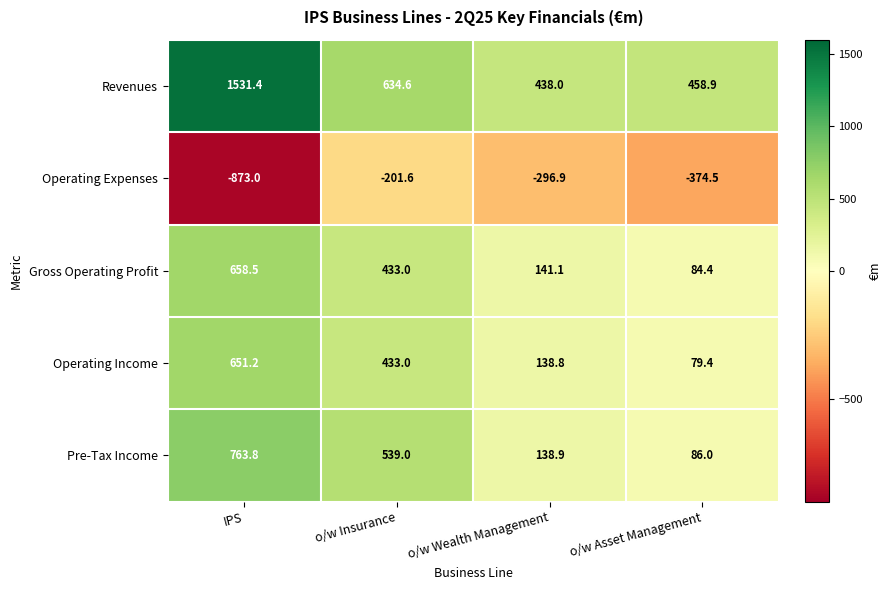

What is the spread (max minus min) of values at IPS?

2404.4